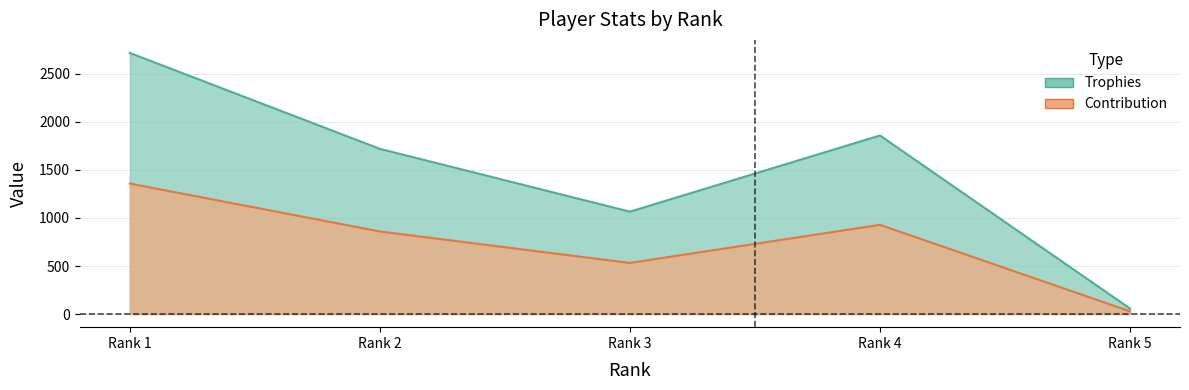

What is the difference between the highest and lowest values at Rank 3?

533